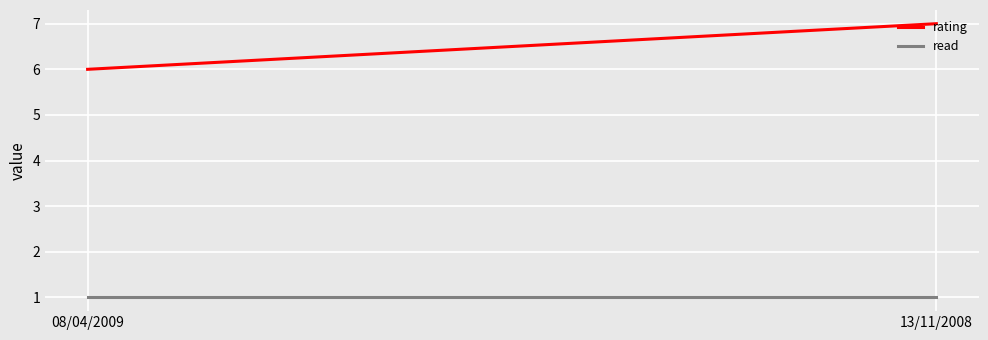

Count the rating values in the range 6 to 7.

2